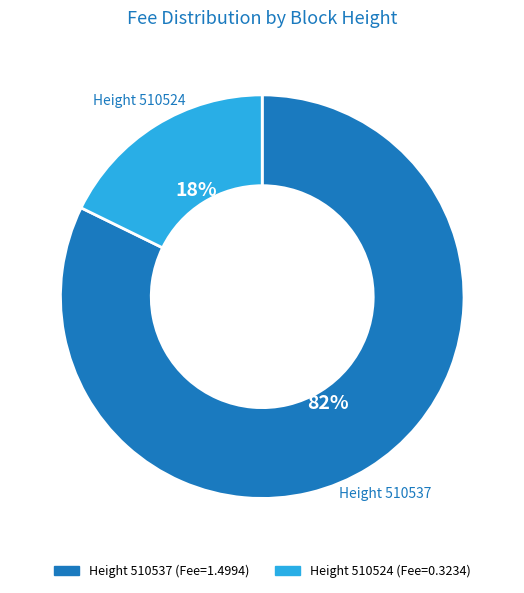

To the nearest percent, what is the average slice percentage?

50%